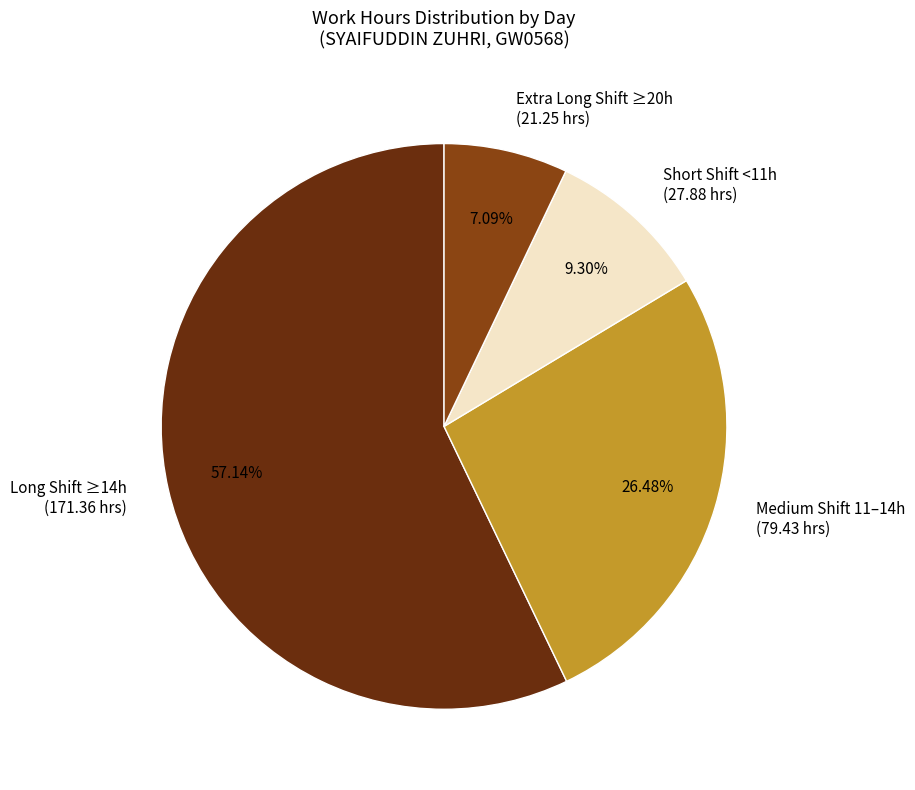

Combined, do Long Shift ≥14h (171.36 hrs) and Short Shift <11h (27.88 hrs) account for over 50%?

Yes